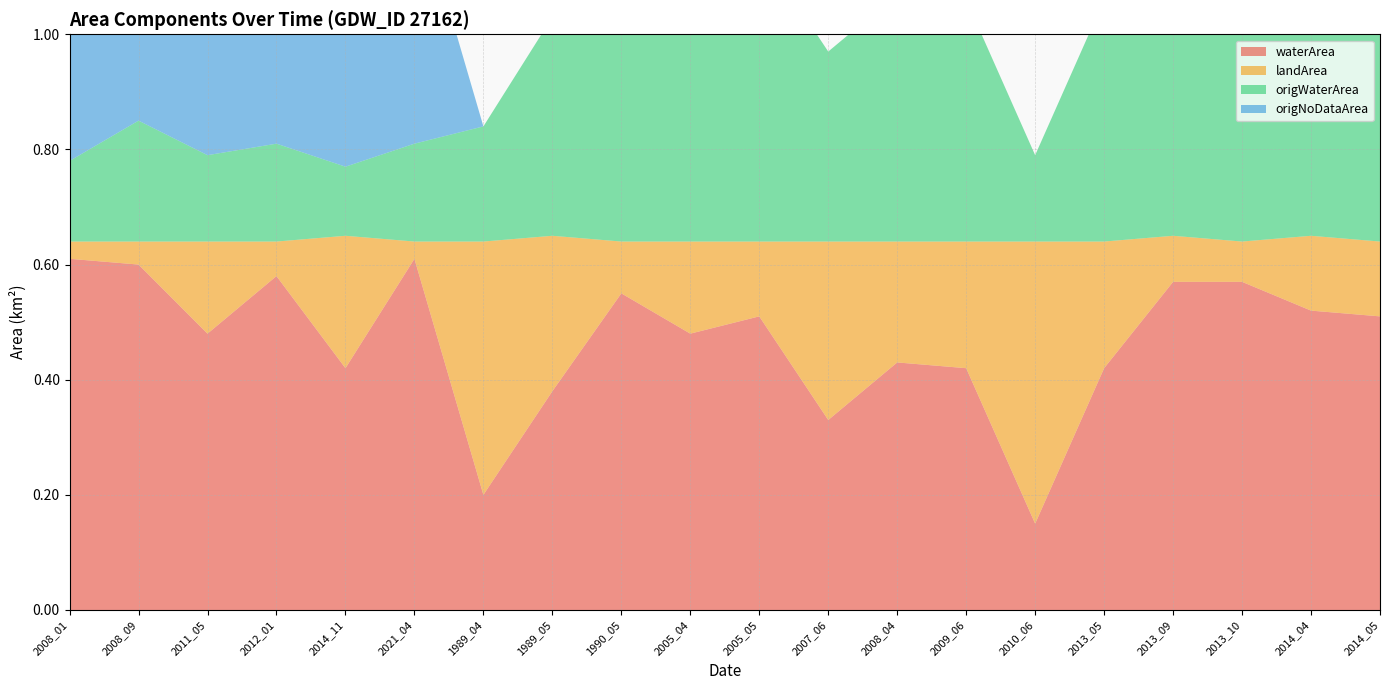

Reading right to left, list all the values displayed in this chart.

waterArea: 2014_05=0.5	2014_04=0.5	2013_10=0.6	2013_09=0.6	2013_05=0.4	2010_06=0.1	2009_06=0.4	2008_04=0.4	2007_06=0.3	2005_05=0.5	2005_04=0.5	1990_05=0.6	1989_05=0.4	1989_04=0.2	2021_04=0.6	2014_11=0.4	2012_01=0.6	2011_05=0.5	2008_09=0.6	2008_01=0.6
landArea: 2014_05=0.1	2014_04=0.1	2013_10=0.1	2013_09=0.1	2013_05=0.2	2010_06=0.5	2009_06=0.2	2008_04=0.2	2007_06=0.3	2005_05=0.1	2005_04=0.2	1990_05=0.1	1989_05=0.3	1989_04=0.4	2021_04=0.0	2014_11=0.2	2012_01=0.1	2011_05=0.2	2008_09=0.0	2008_01=0.0
origWaterArea: 2014_05=0.5	2014_04=0.5	2013_10=0.6	2013_09=0.6	2013_05=0.4	2010_06=0.1	2009_06=0.4	2008_04=0.4	2007_06=0.3	2005_05=0.5	2005_04=0.5	1990_05=0.6	1989_05=0.4	1989_04=0.2	2021_04=0.2	2014_11=0.1	2012_01=0.2	2011_05=0.1	2008_09=0.2	2008_01=0.1
origNoDataArea: 2014_05=0.0	2014_04=0.0	2013_10=0.0	2013_09=0.0	2013_05=0.0	2010_06=0.0	2009_06=0.0	2008_04=0.0	2007_06=0.0	2005_05=0.0	2005_04=0.0	1990_05=0.0	1989_05=0.0	1989_04=0.0	2021_04=0.4	2014_11=0.3	2012_01=0.5	2011_05=0.4	2008_09=0.4	2008_01=0.5